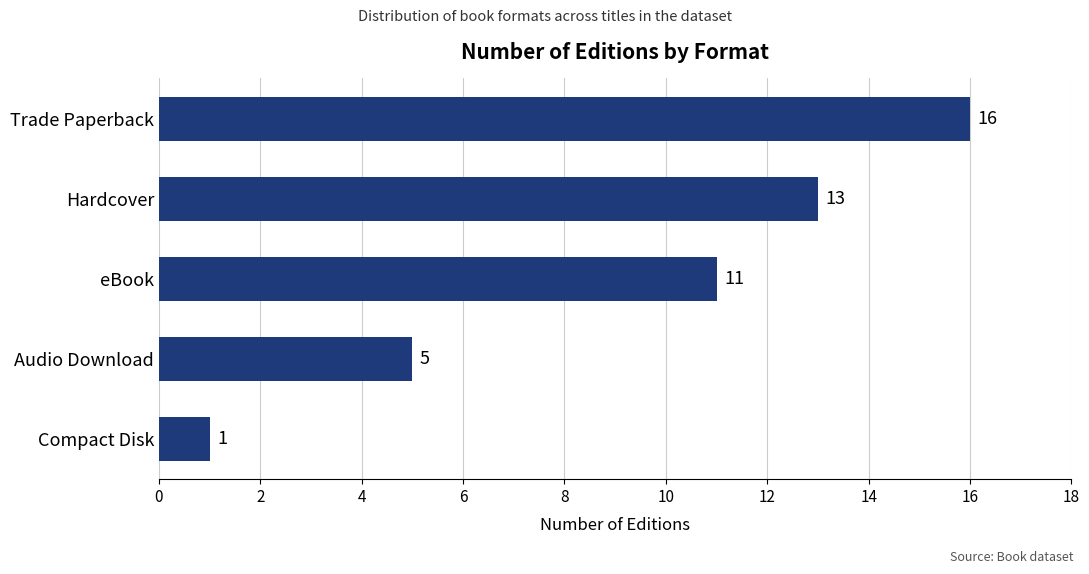

Is it true that the value at eBook is 11?

True